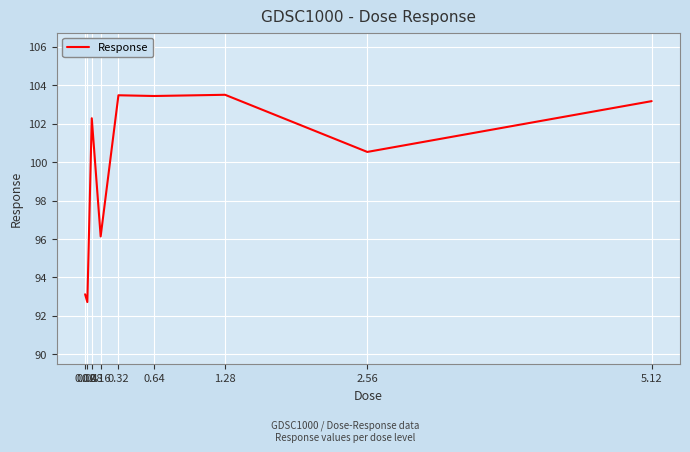

The value at 2.56 is 40.2. True or false?

False